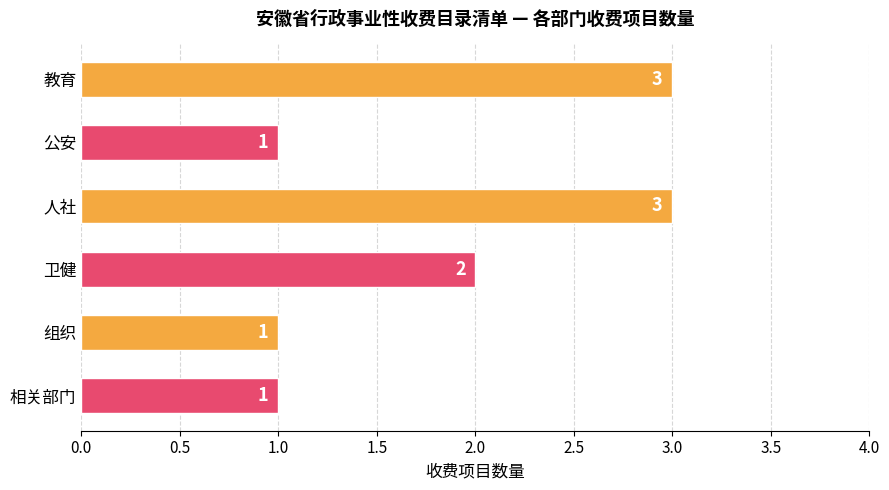

How many values are between 1 and 3?

6